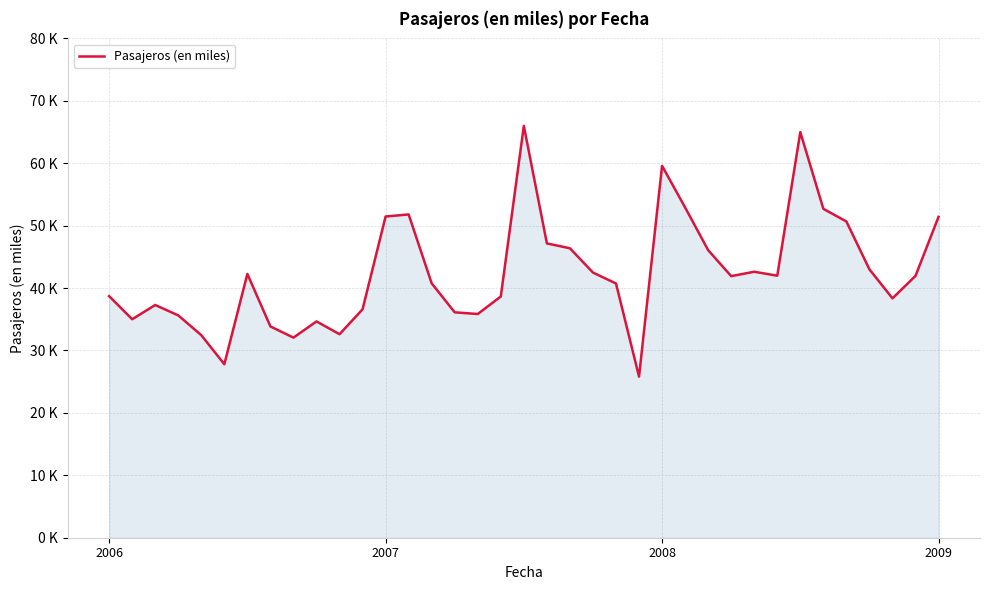

How many points are higher than both their immediate neighbors (excluding endpoints)?

8